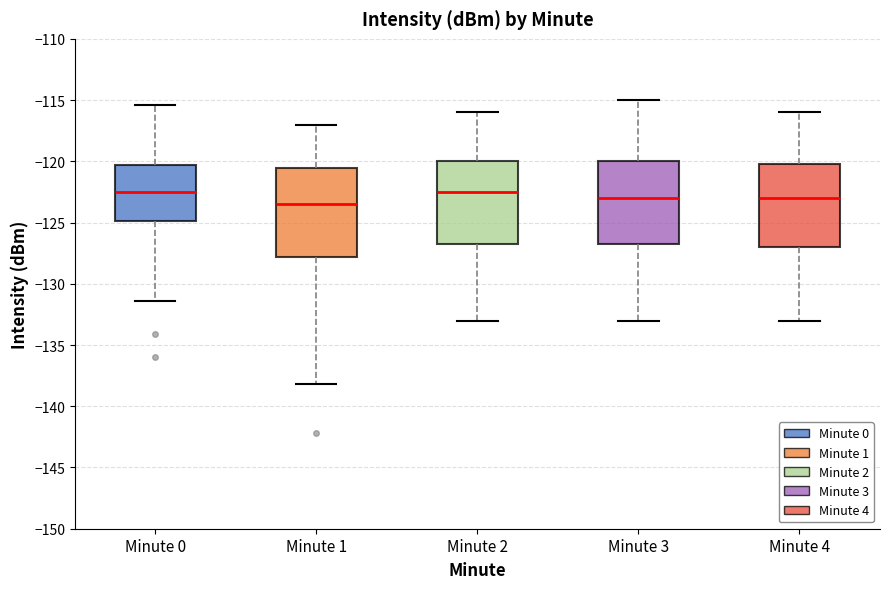

Reading left to right, transcribe this box plot: for each box, give where its median line is, the range the box spans, and where its two whiskers end, as read against the y-axis. The values are not printed on the chart, so give them approximately, as read against the axis.

Minute 0: median -122.5, box -125.0 to -120.5, whiskers -131.5 to -115.5
Minute 1: median -123.5, box -128.0 to -120.5, whiskers -138.0 to -117.0
Minute 2: median -122.5, box -126.5 to -120.0, whiskers -133.0 to -116.0
Minute 3: median -123.0, box -126.5 to -120.0, whiskers -133.0 to -115.0
Minute 4: median -123.0, box -127.0 to -120.0, whiskers -133.0 to -116.0